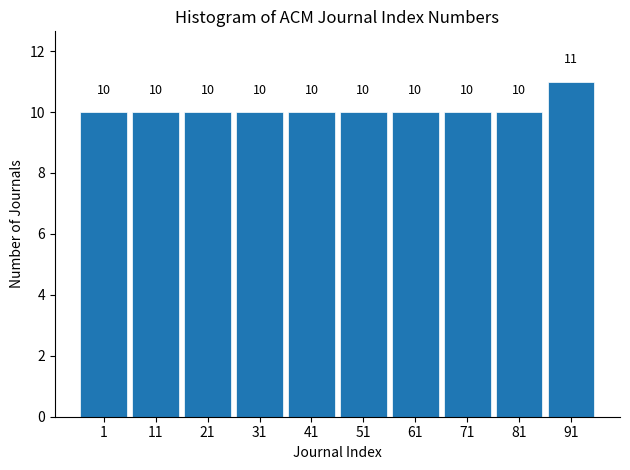

Reading left to right, what are all the values shown in this chart?

10	10	10	10	10	10	10	10	10	11